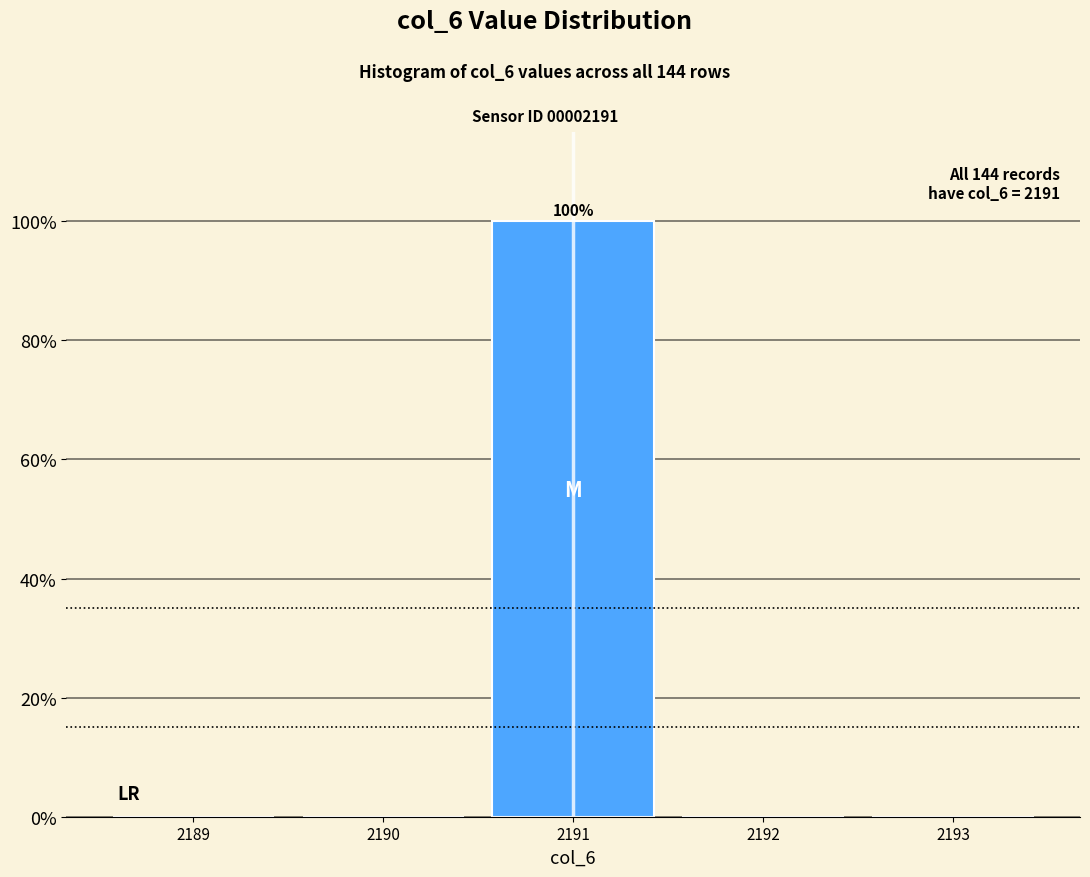

Over which range of the x-axis is the bar tallest?

2190.5 to 2191.5